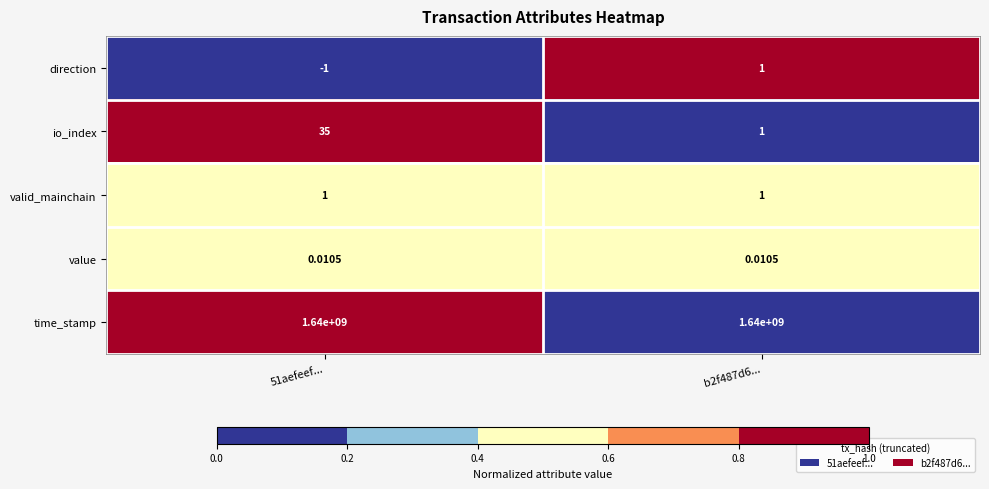

Which series changed the most between 51aefeef... and b2f487d6...?

io_index